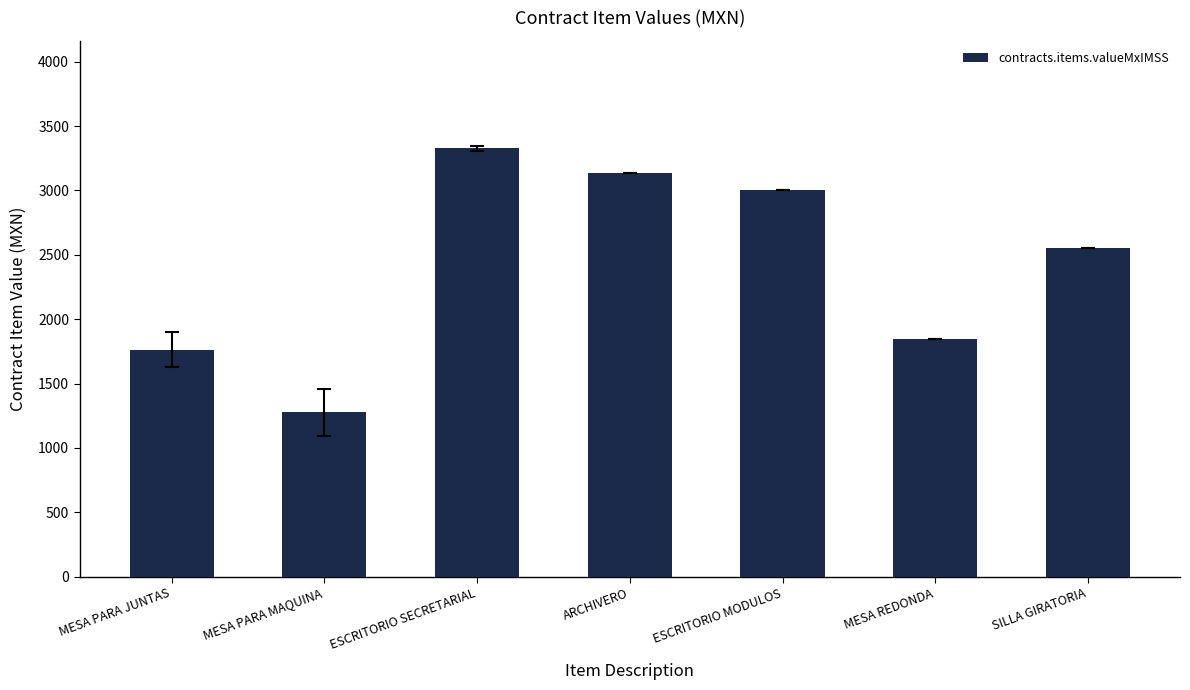

List the labels in order of value, smallest first.

MESA PARA MAQUINA, MESA PARA JUNTAS, MESA REDONDA, SILLA GIRATORIA, ESCRITORIO MODULOS, ARCHIVERO, ESCRITORIO SECRETARIAL